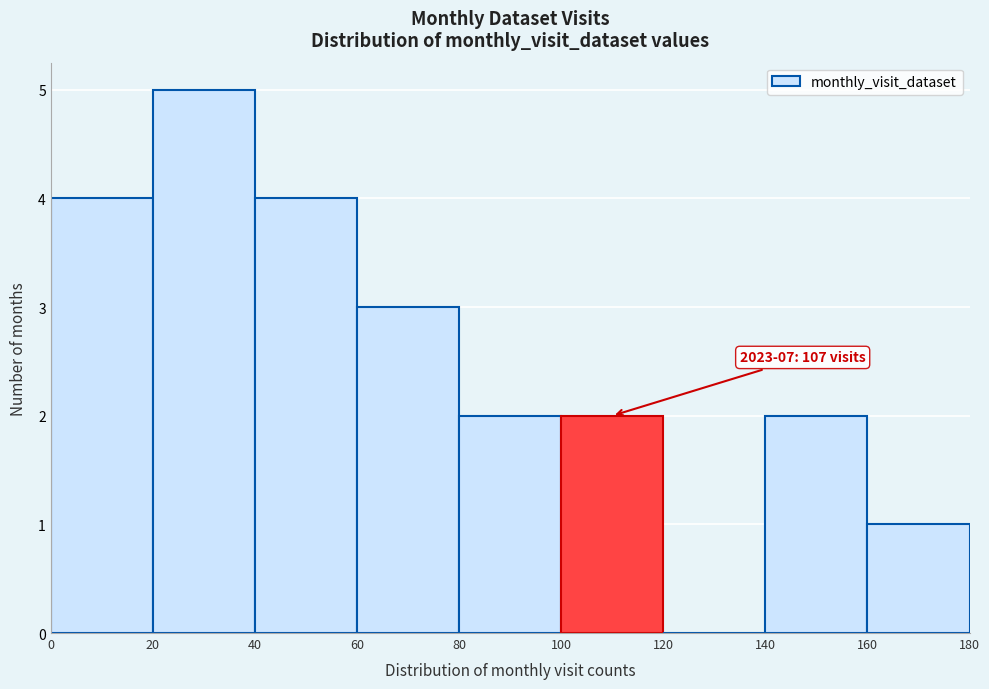

Over which range of the x-axis is the bar tallest?

20 to 40